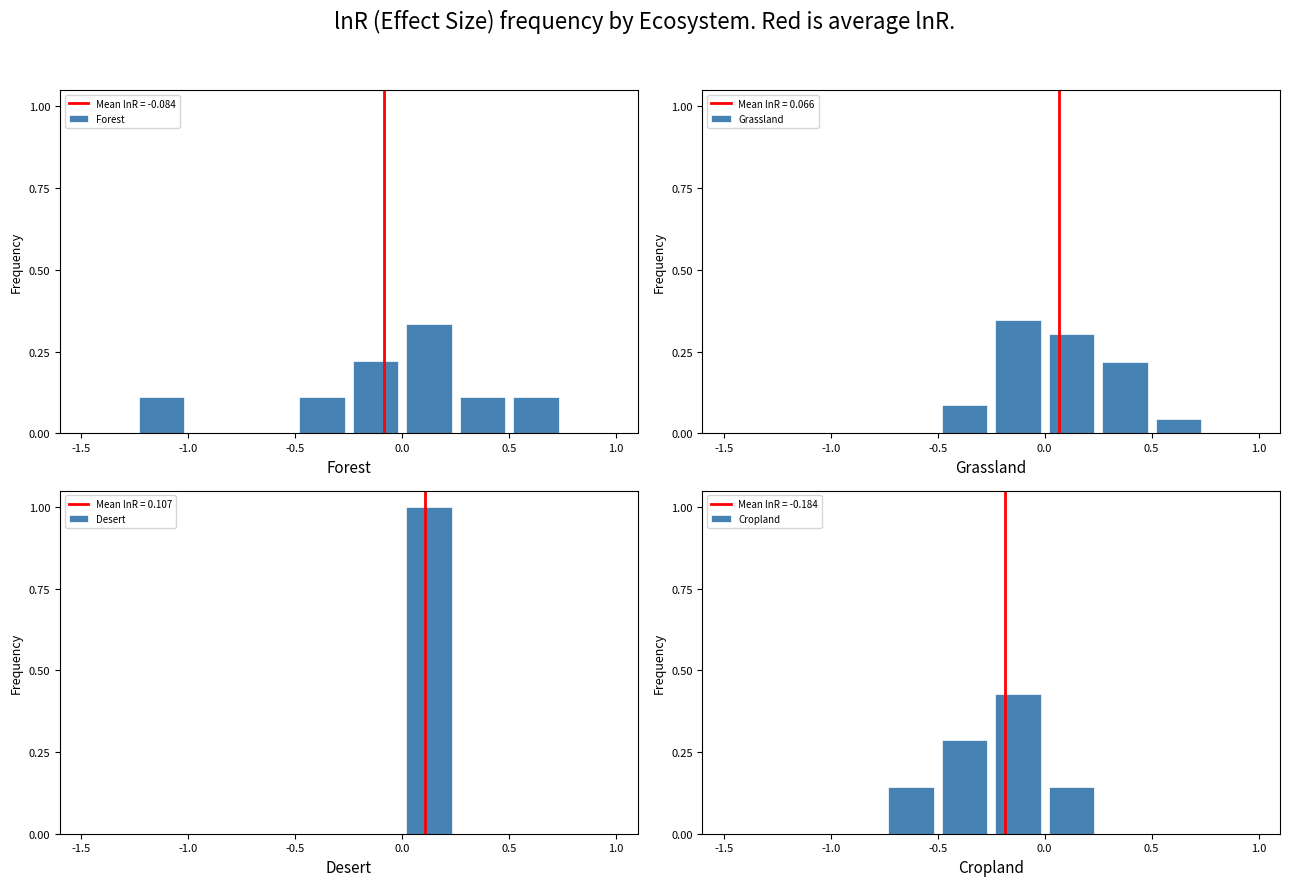

What is the maximum value for Forest?

0.3